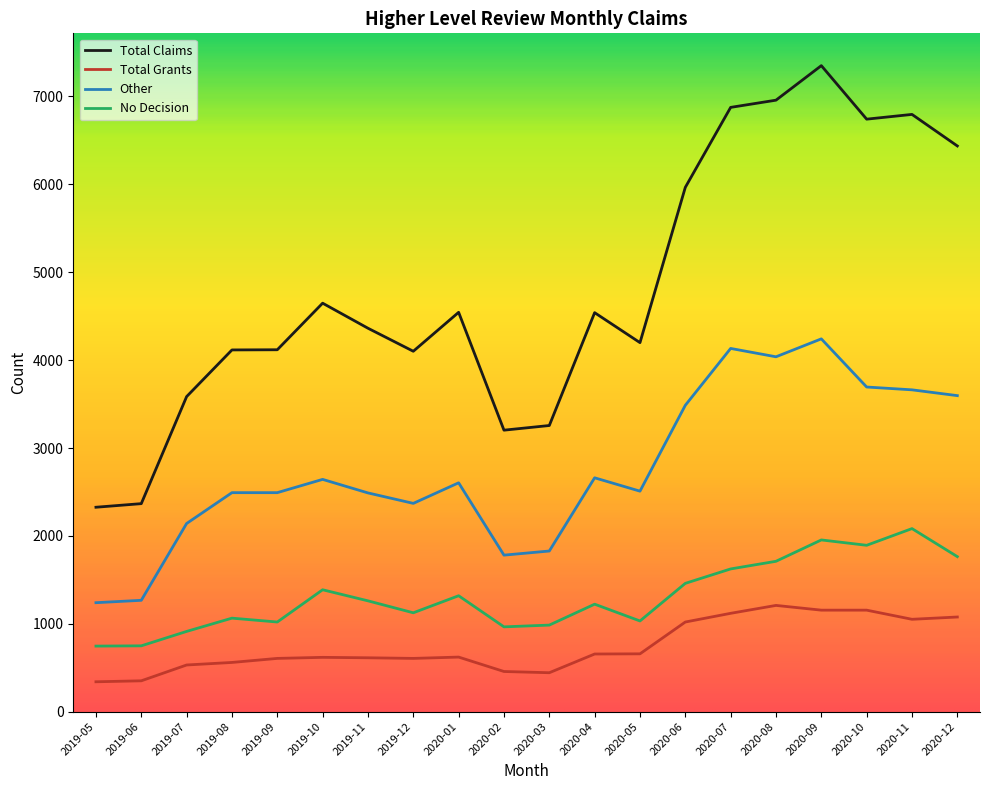

At 2019-08, list the series in order from largest to smallest.

Total Claims, Other, No Decision, Total Grants